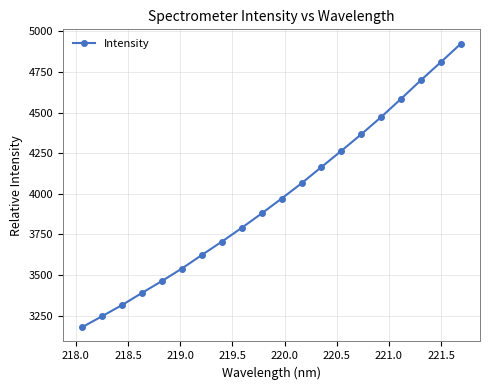

True or false: the data has more than 1 interior local peaks.

False